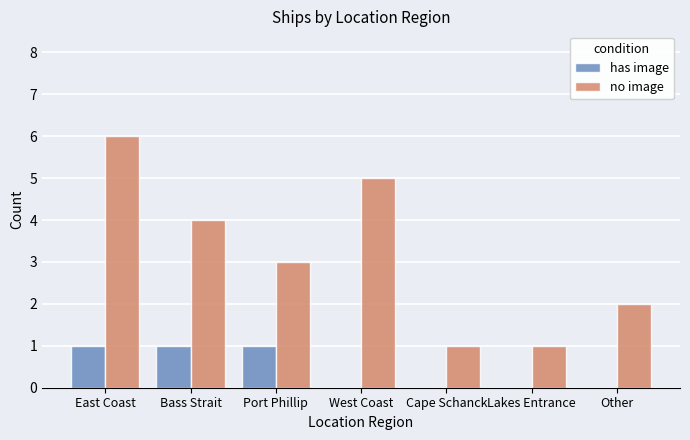

Count the number of categories in the chart.

7